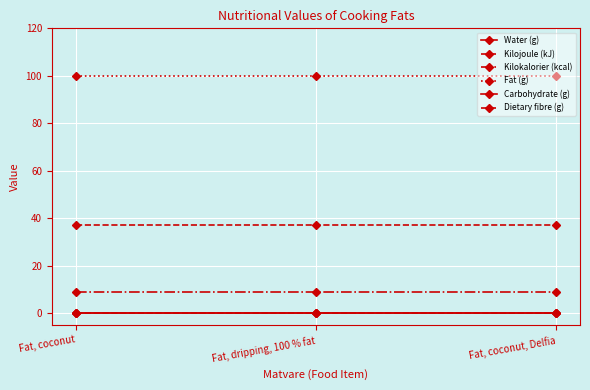

Rank the categories by Dietary fibre (g) value from highest to lowest.

Fat, coconut, Fat, dripping, 100 % fat, Fat, coconut, Delfia